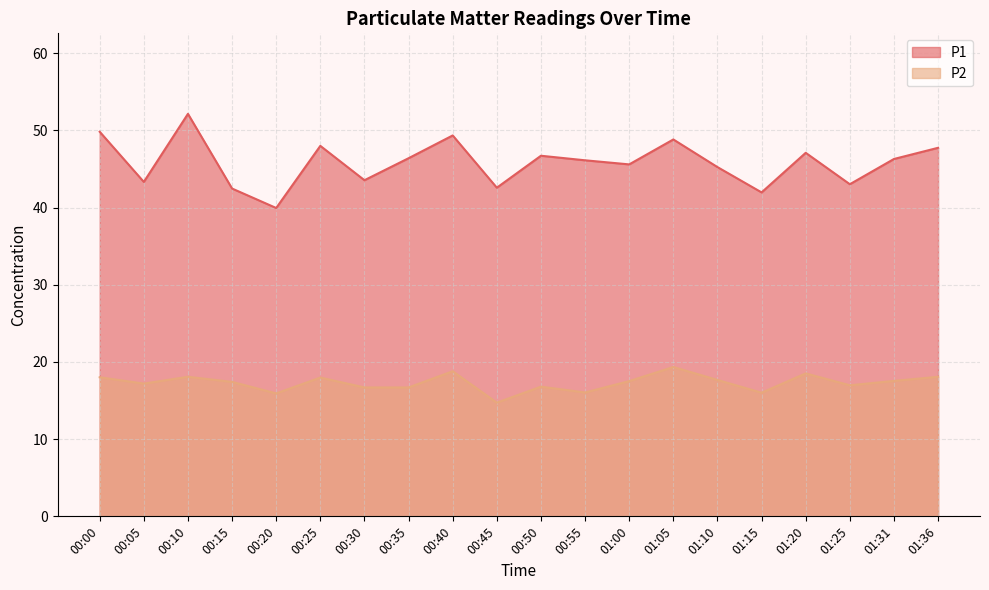

True or false: P2 has a value of 24.3 at 01:25.

False